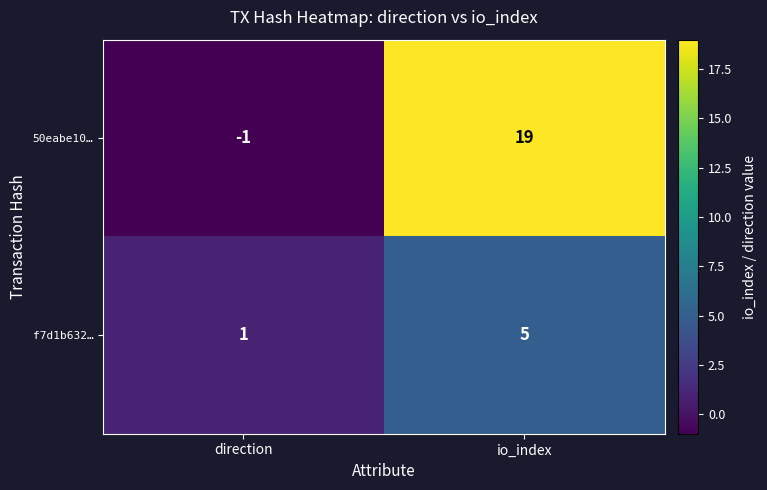

How many series are shown in this chart?

2